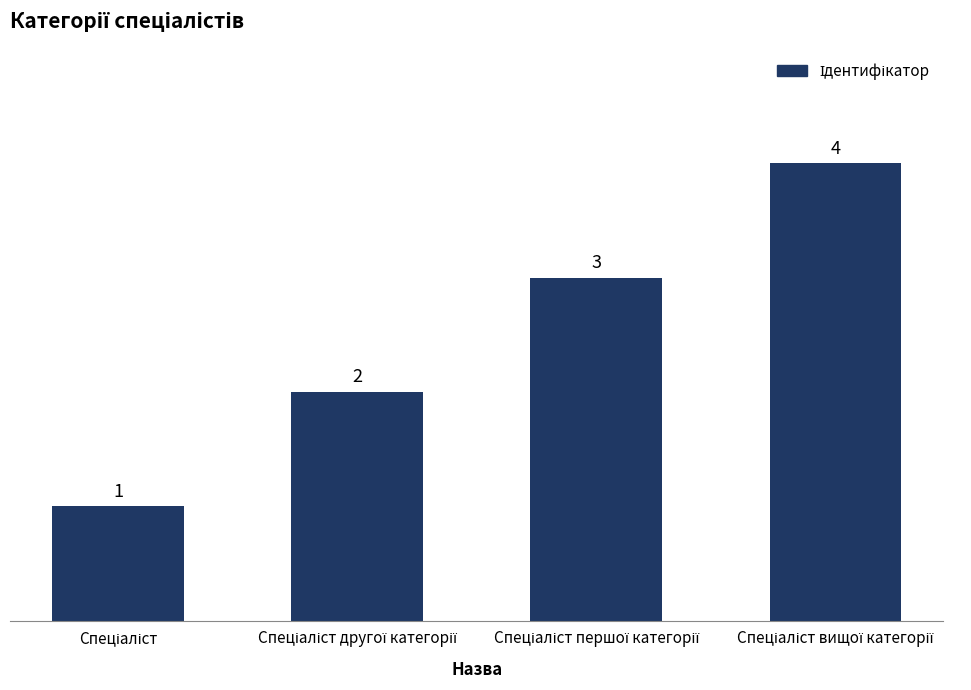

What is the sum of all values?

10